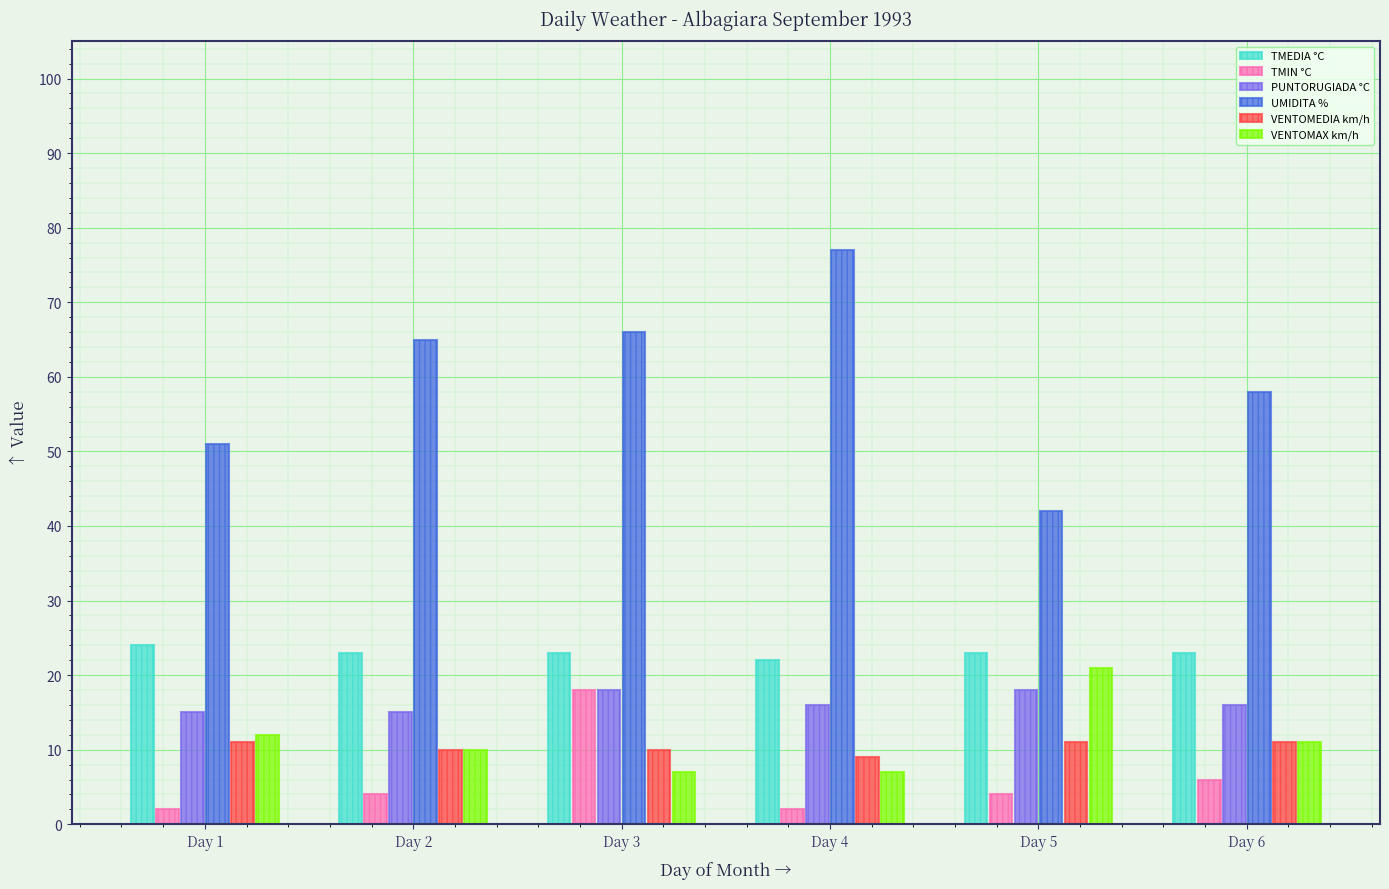

What is the total value across all series at Day 5?

119